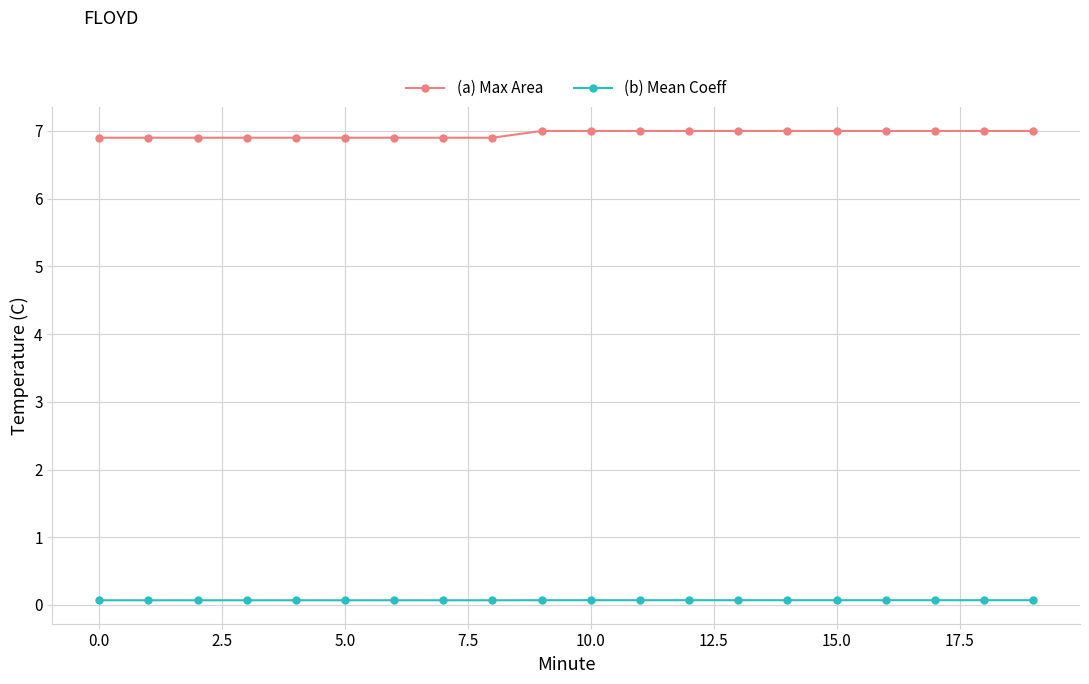

What is the minimum value for (a) Max Area?

6.9